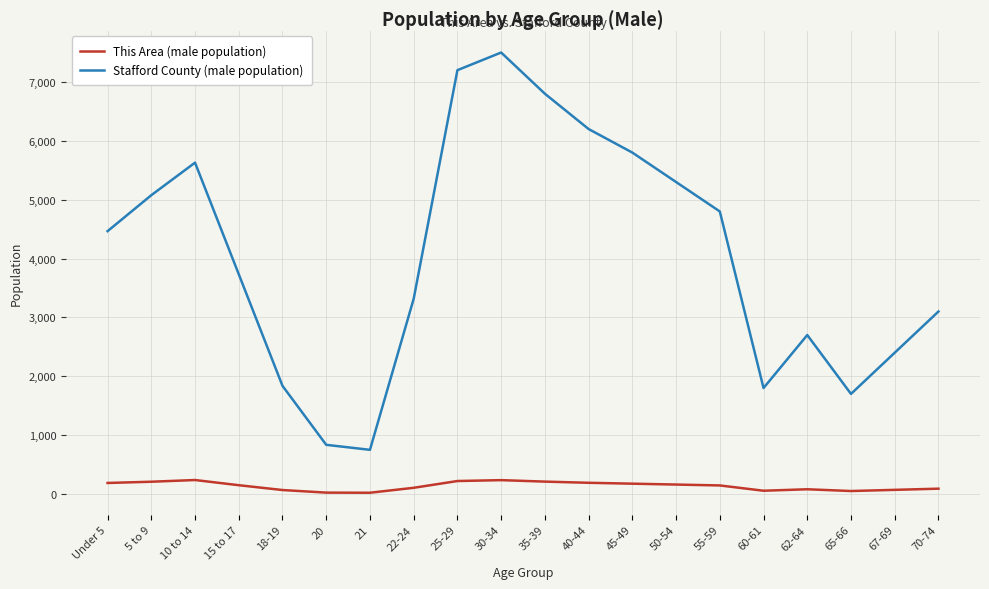

Which series has the widest spread of values?

Stafford County (male population)